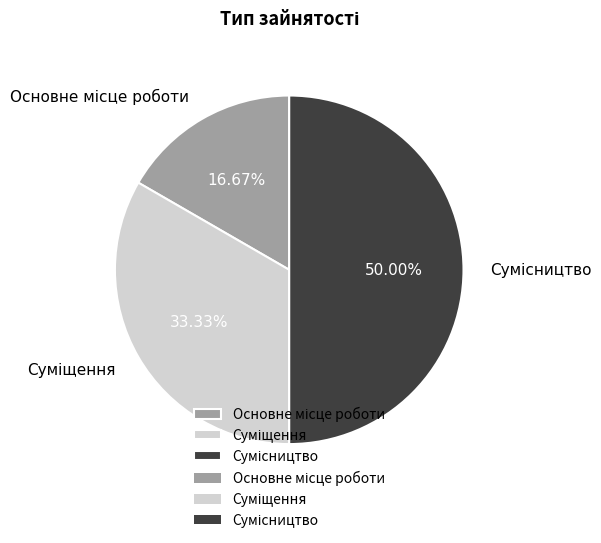

How many slices are in this pie chart?

3